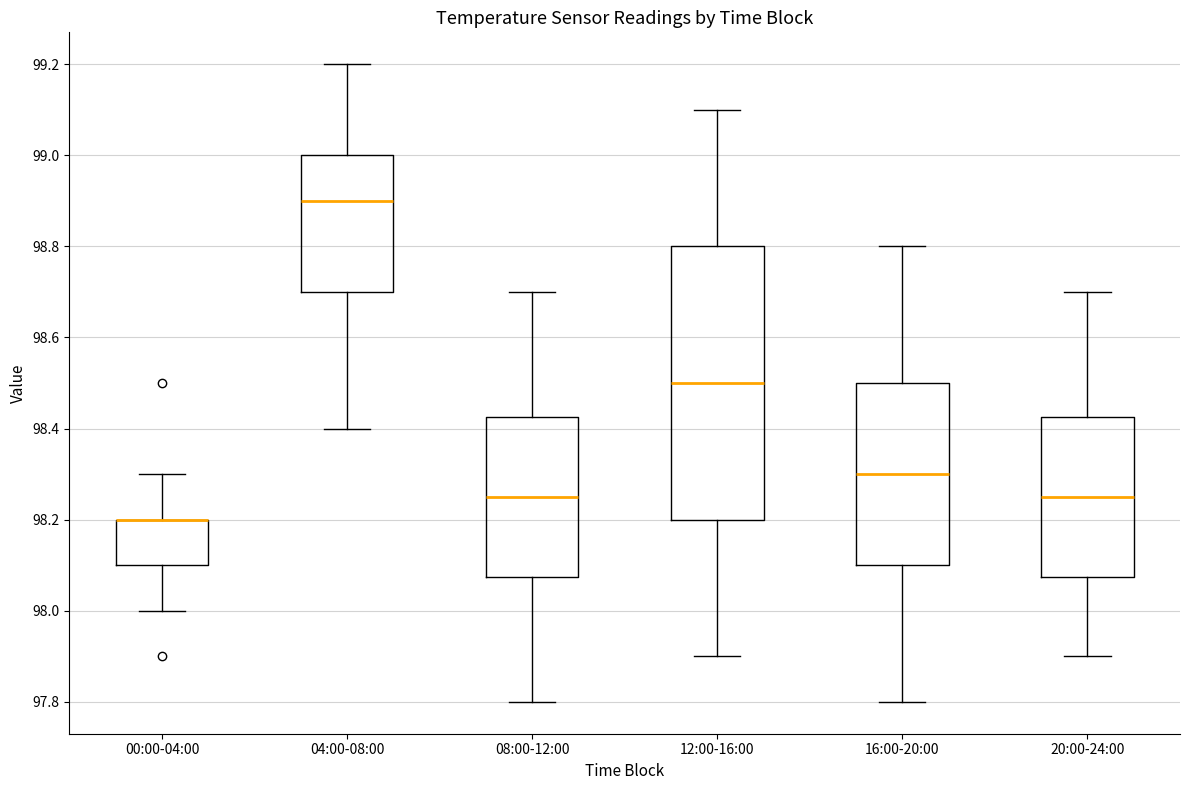

Reading left to right, transcribe this box plot: for each box, give where its median line is, the range the box spans, and where its two whiskers end, as read against the y-axis. The values are not printed on the chart, so give them approximately, as read against the axis.

00:00-04:00: median 98.20 (drawn on the box's upper edge), box 98.10 to 98.20, whiskers 98.00 to 98.30
04:00-08:00: median 98.90, box 98.70 to 99.00, whiskers 98.40 to 99.20
08:00-12:00: median 98.26, box 98.08 to 98.42, whiskers 97.80 to 98.70
12:00-16:00: median 98.50, box 98.20 to 98.80, whiskers 97.90 to 99.10
16:00-20:00: median 98.30, box 98.10 to 98.50, whiskers 97.80 to 98.80
20:00-24:00: median 98.26, box 98.08 to 98.42, whiskers 97.90 to 98.70